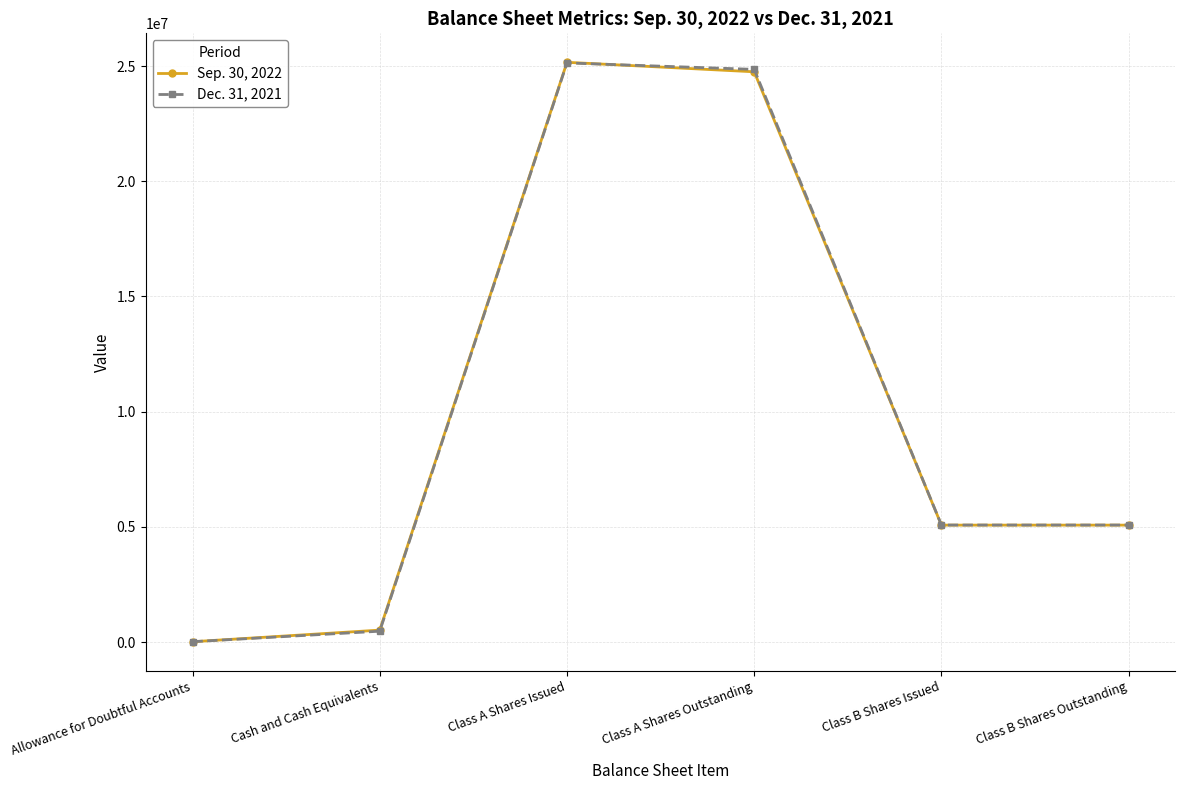

At which label does Sep. 30, 2022 first exceed 5074822?

Class A Shares Issued